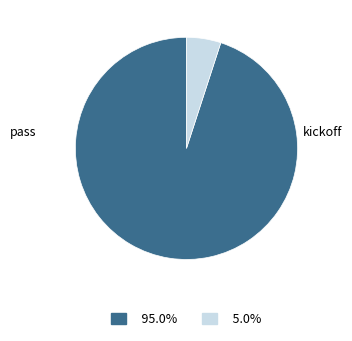

Do 95.0% and 5.0% together represent more than half of the pie?

Yes